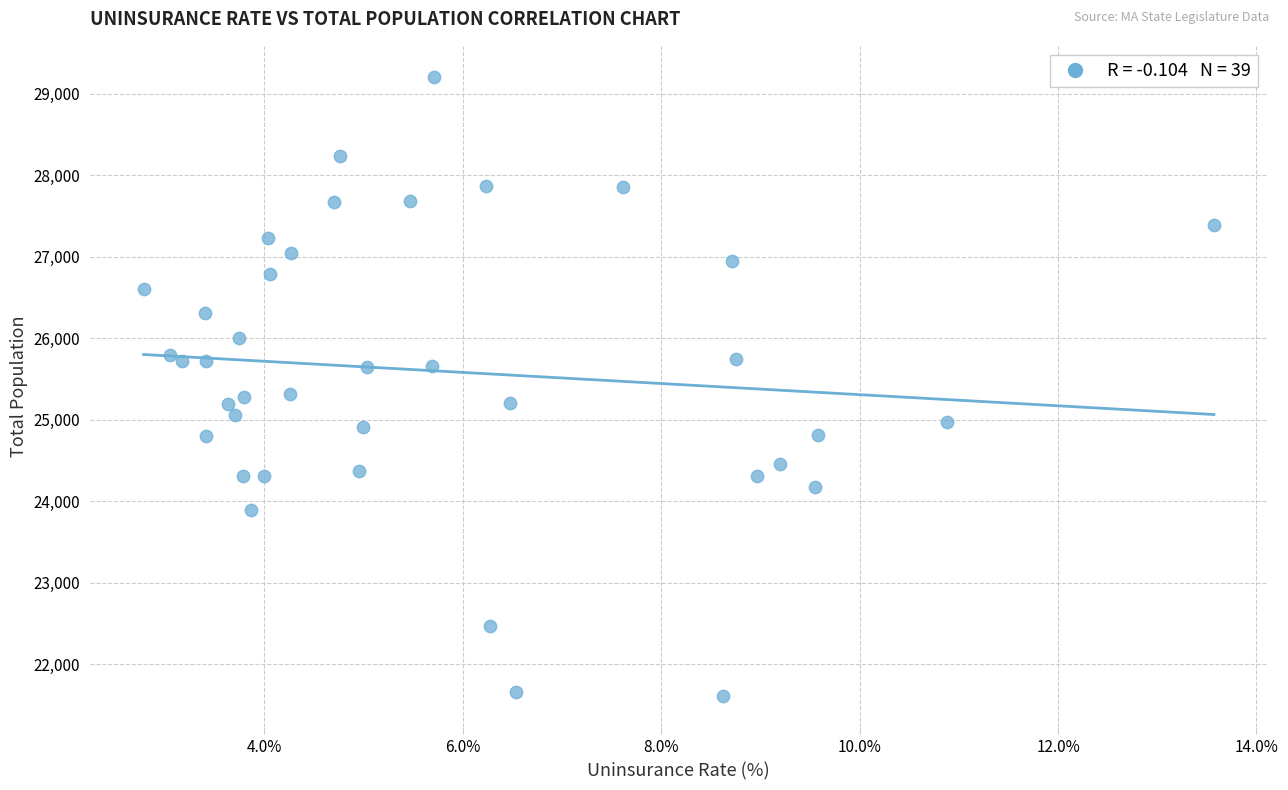

What is the range of Y values (max minus min)?

7606